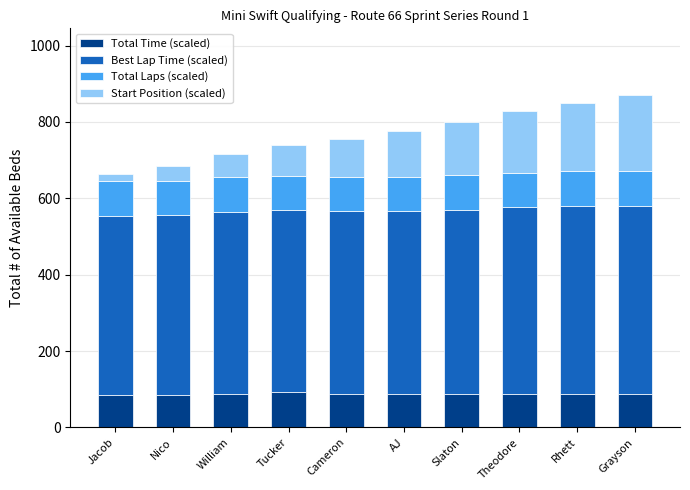

What is the approximate value of Total Time (scaled) at AJ?

88.1